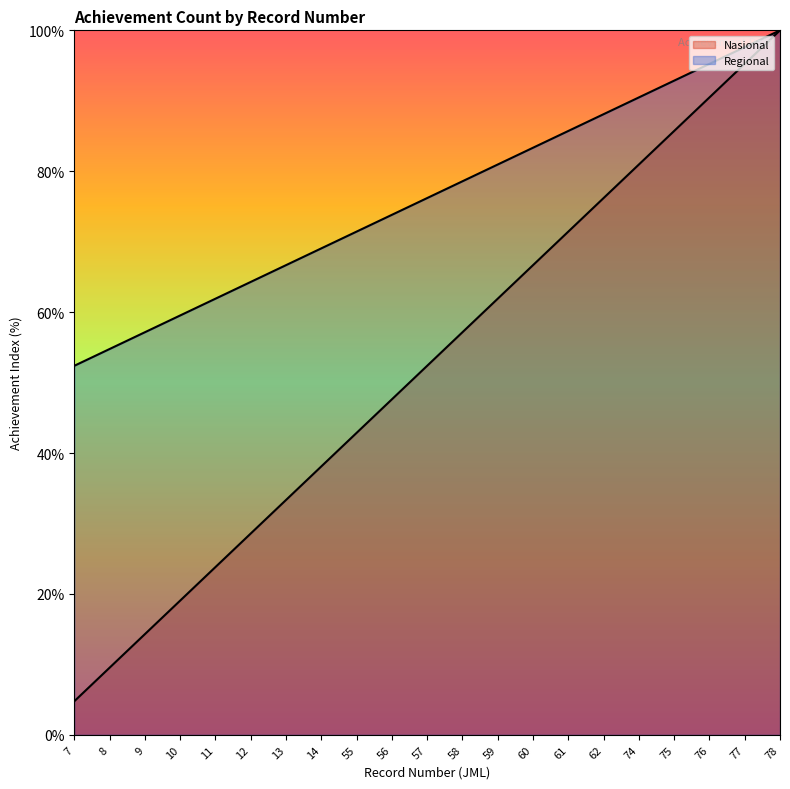

What are all the series names shown in the legend?

Nasional, Regional